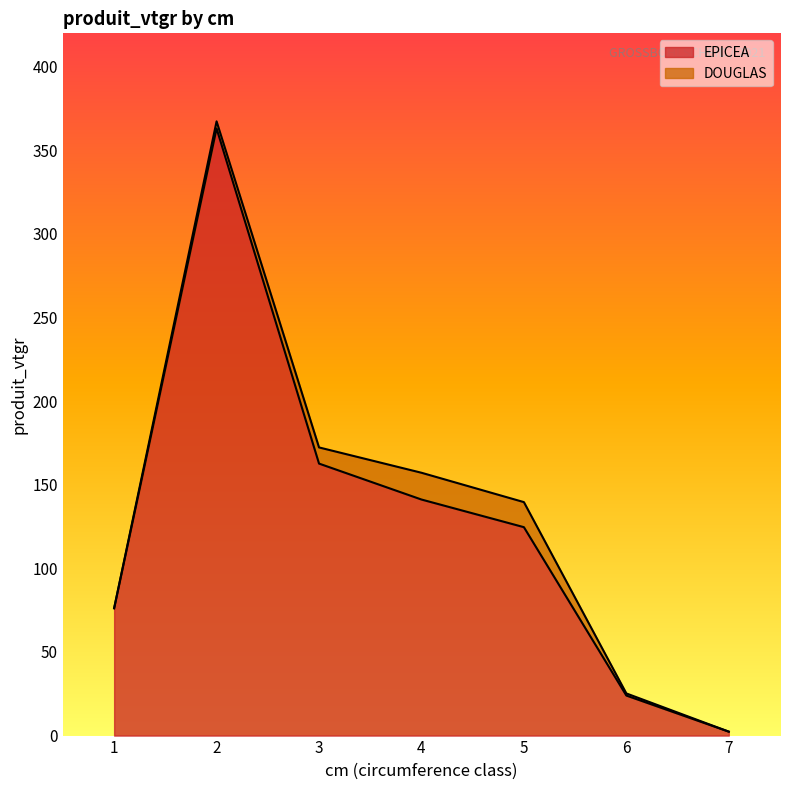

Does the chart display data point markers on the line(s)?

No